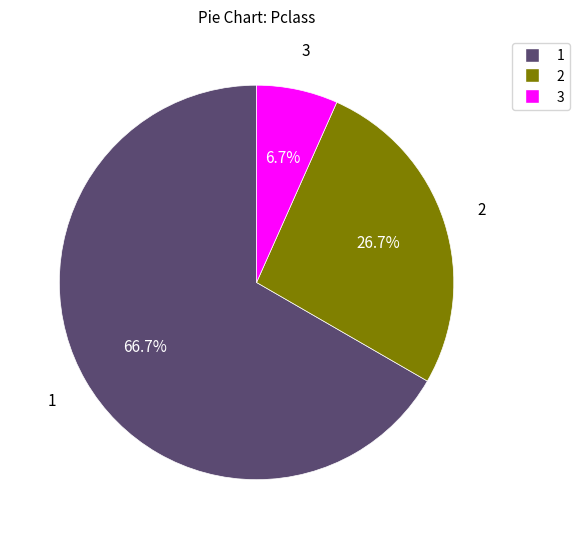

How many segments does this pie chart have?

3